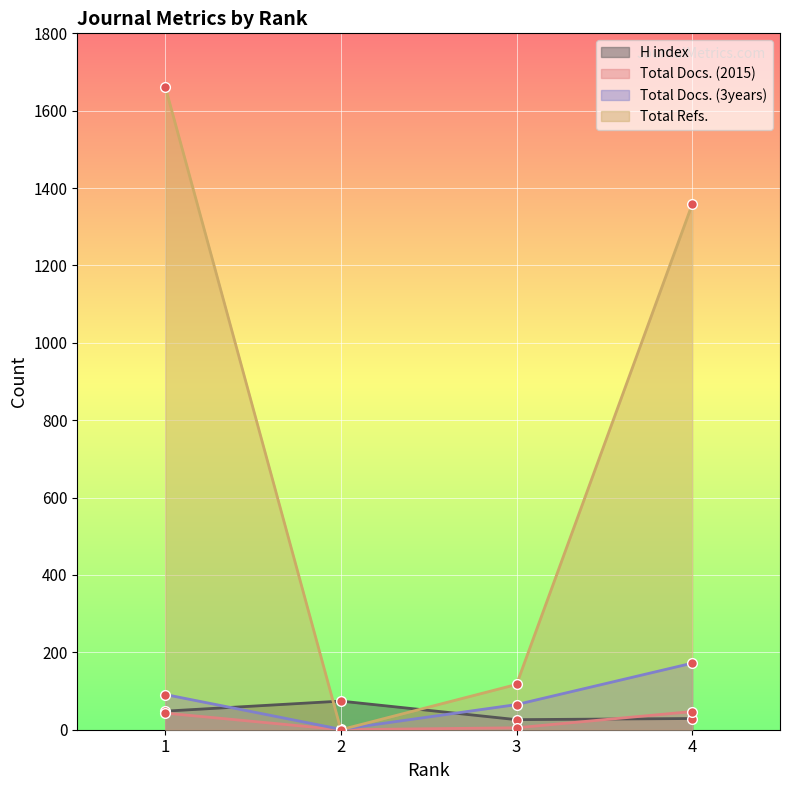

Rank the series at 4 from lowest to highest value.

H index, Total Docs. (2015), Total Docs. (3years), Total Refs.